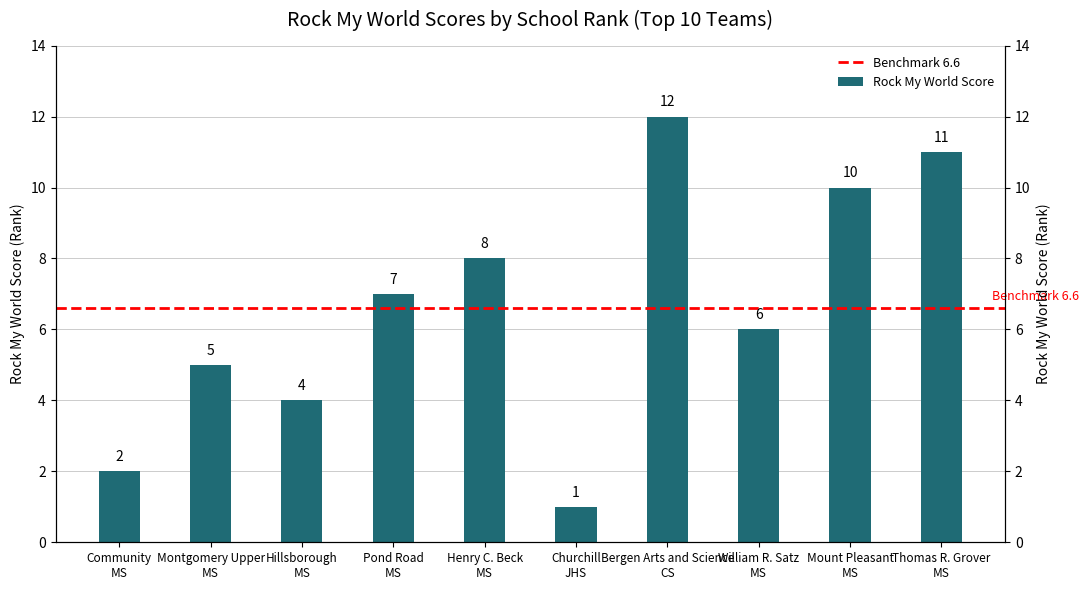

What is the label of the 6th bar from the right?

Henry C. Beck MS